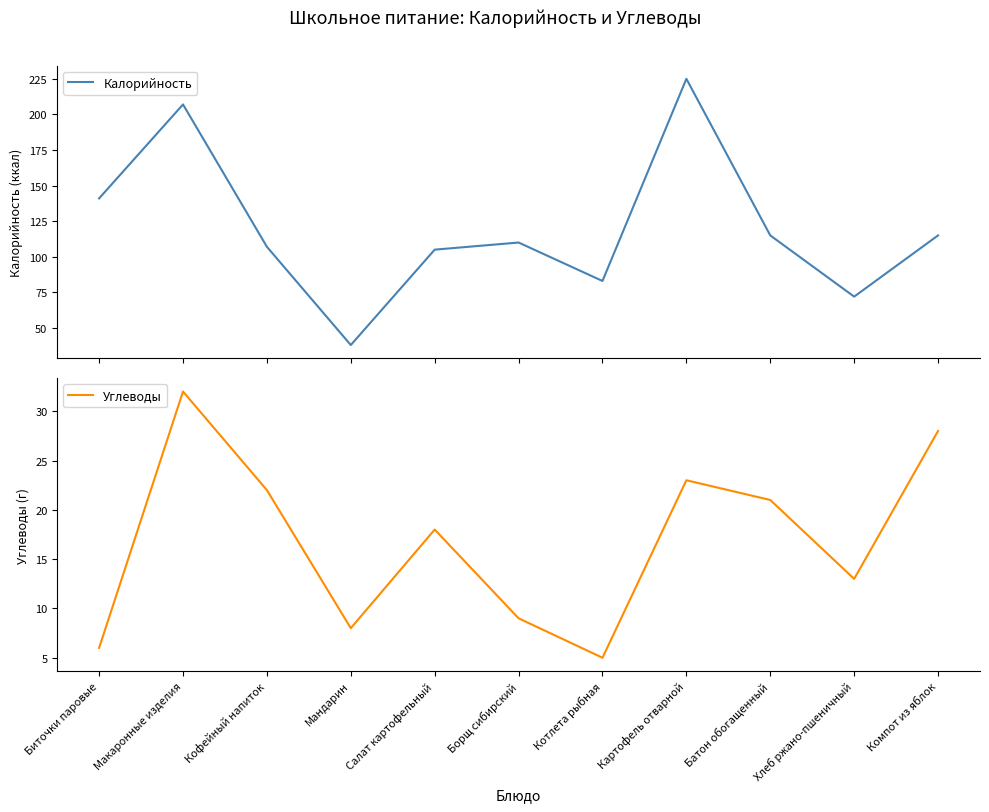

Which series has the largest total across all categories?

Калорийность